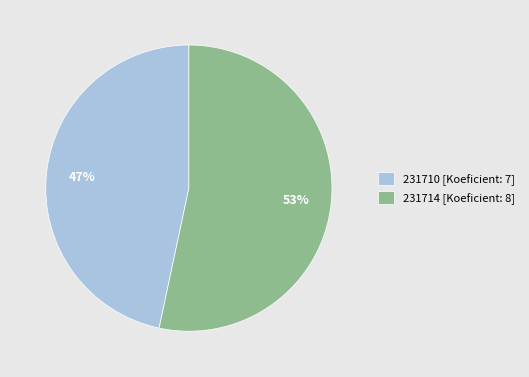

What percentage is the 231710 slice, to the nearest percent?

47%